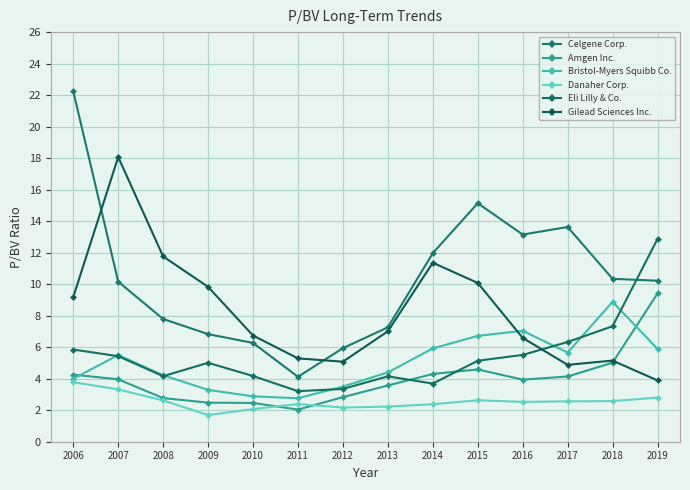

Count the number of data series in this chart.

6